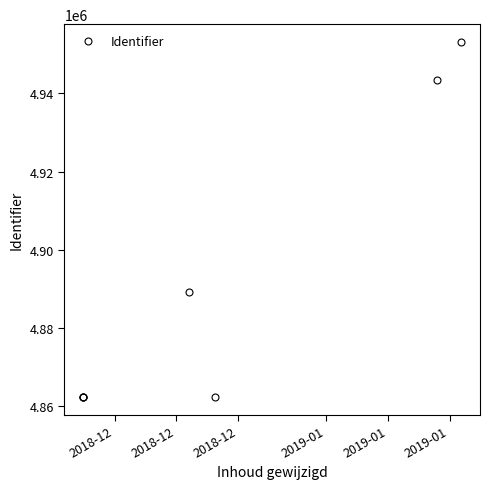

What is the average value?

4890809